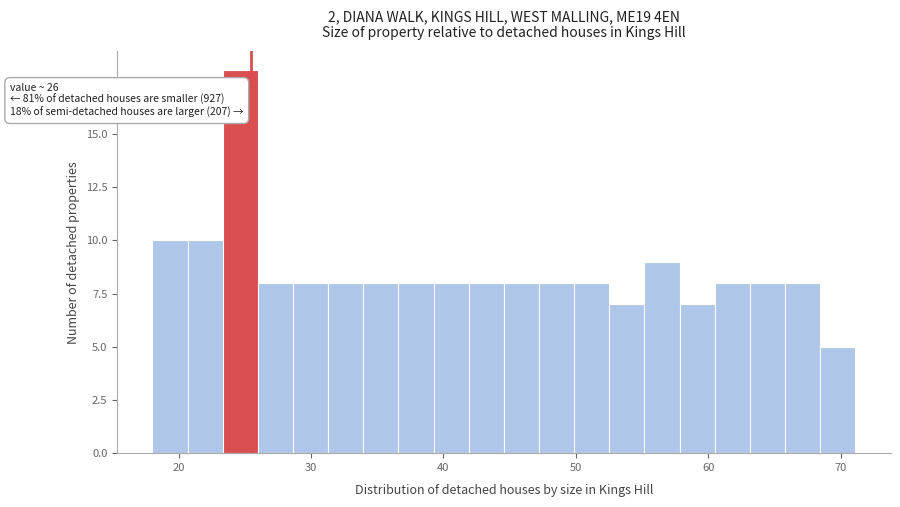

Around what value on the x-axis is the tallest bar? Give the approximate position of its centre, as read against the axis.

25